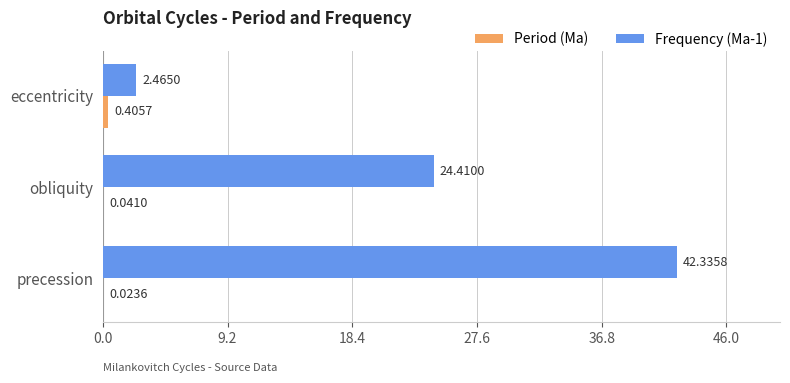

How many series are shown in this chart?

2